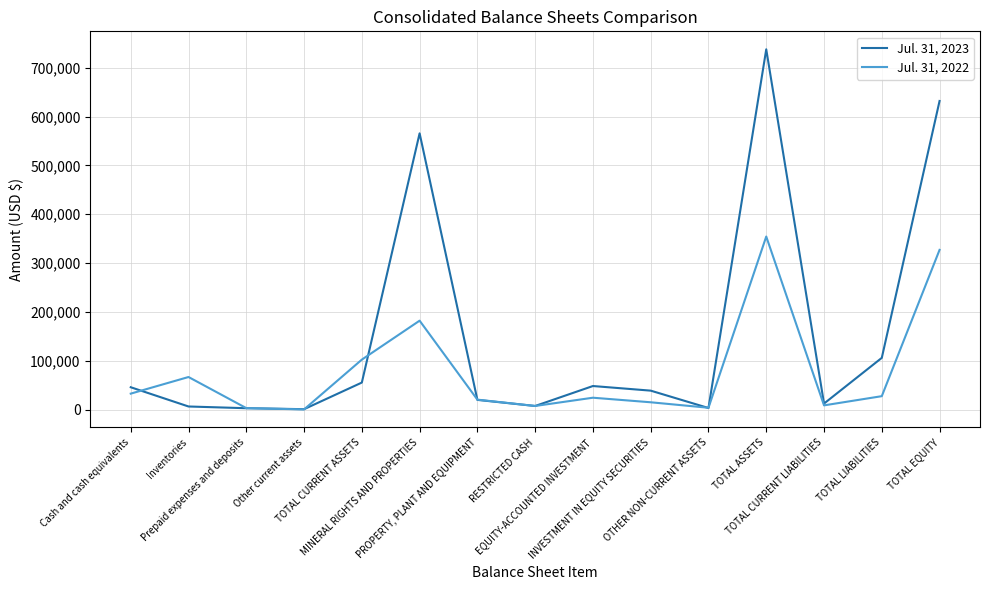

Between TOTAL ASSETS and TOTAL LIABILITIES, which series saw the biggest shift?

Jul. 31, 2023